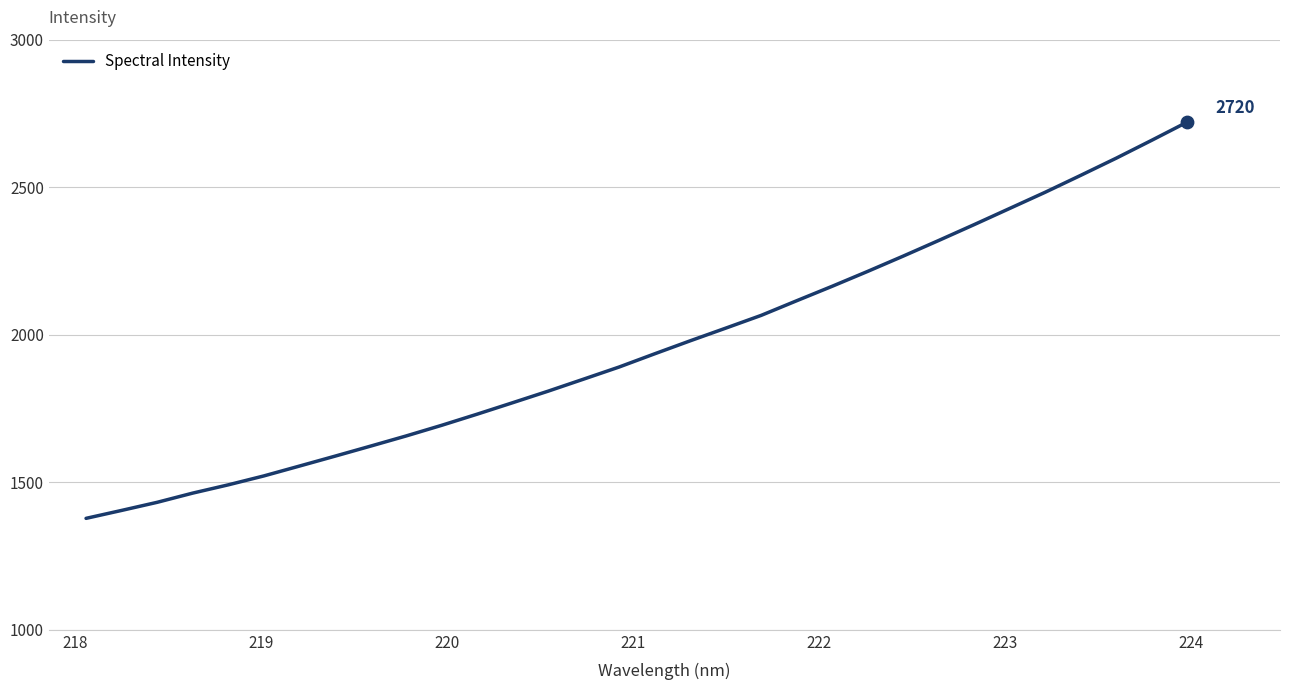

What is the greatest value displayed?

2720.4